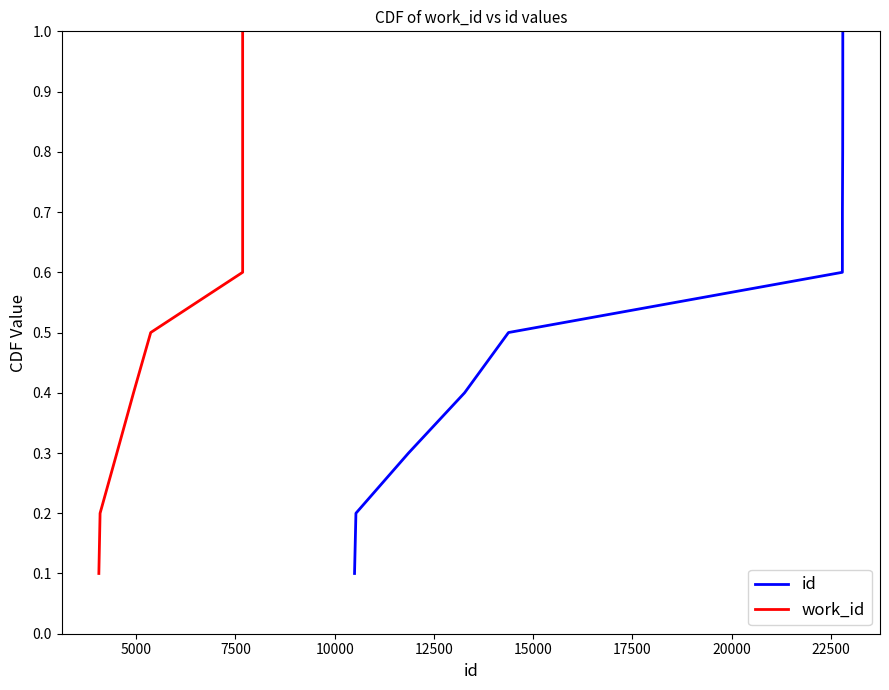

What is the difference between the maximum and minimum values in the id series?

0.9